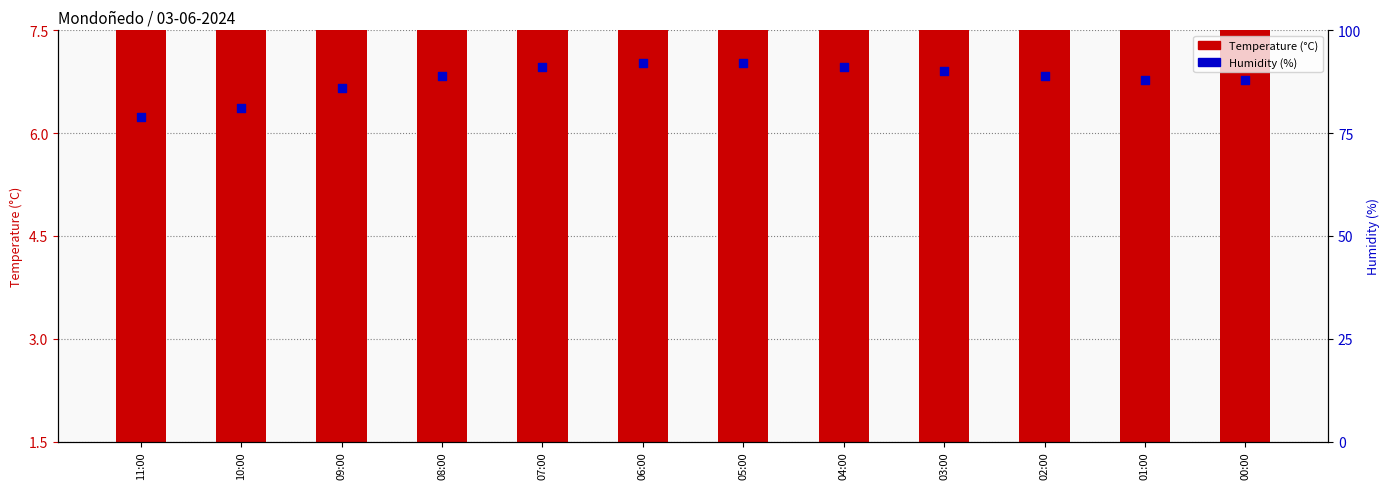

Which series reaches the maximum Y coordinate?

Humidity (%)